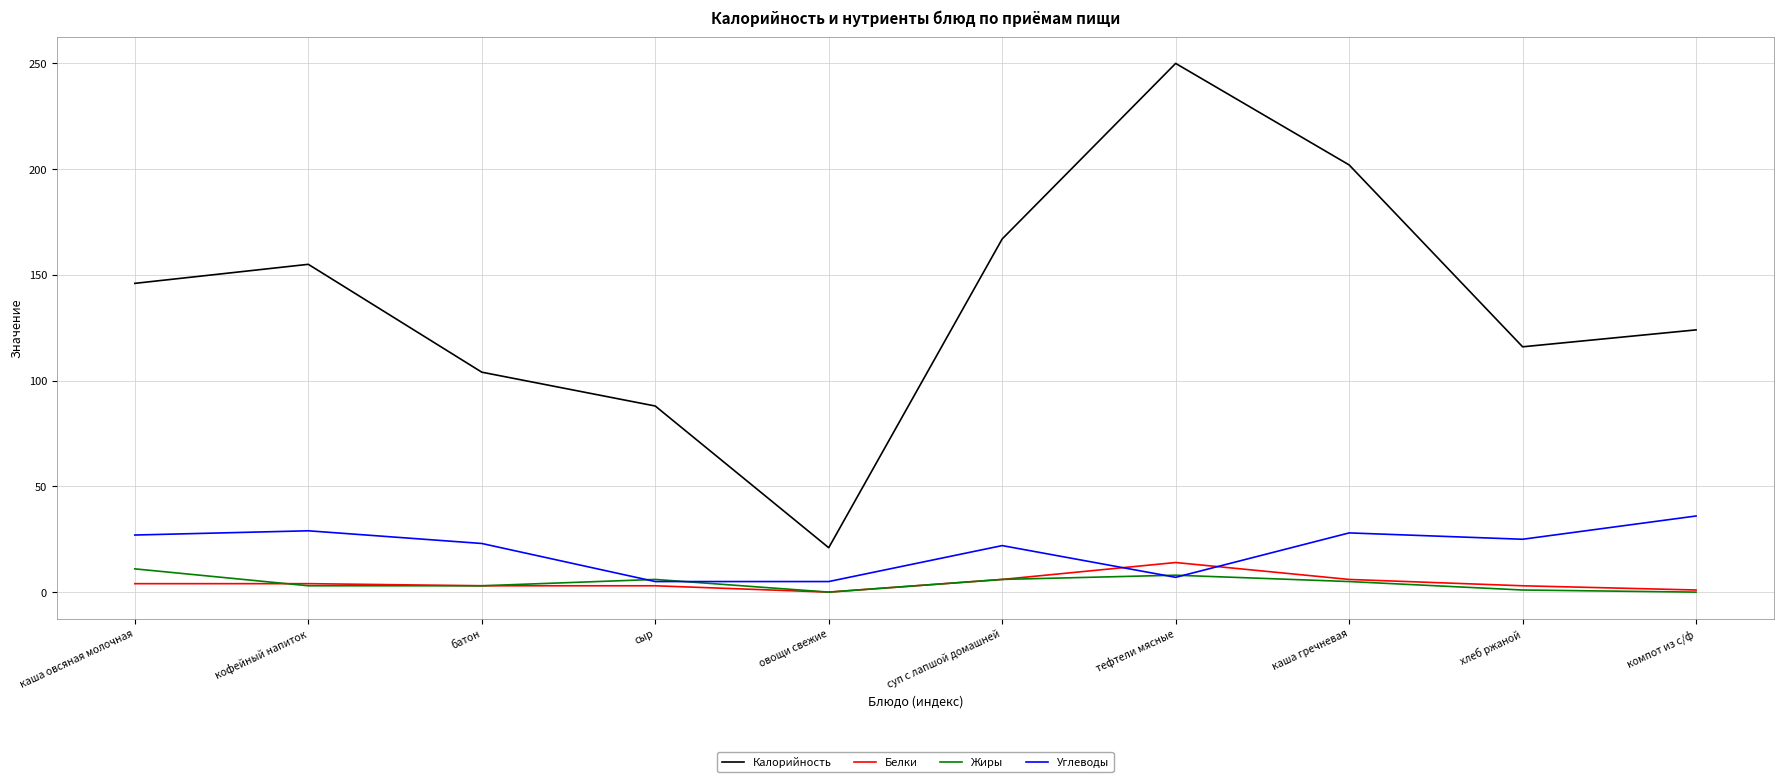

At which label does Жиры first exceed 5?

каша овсяная молочная